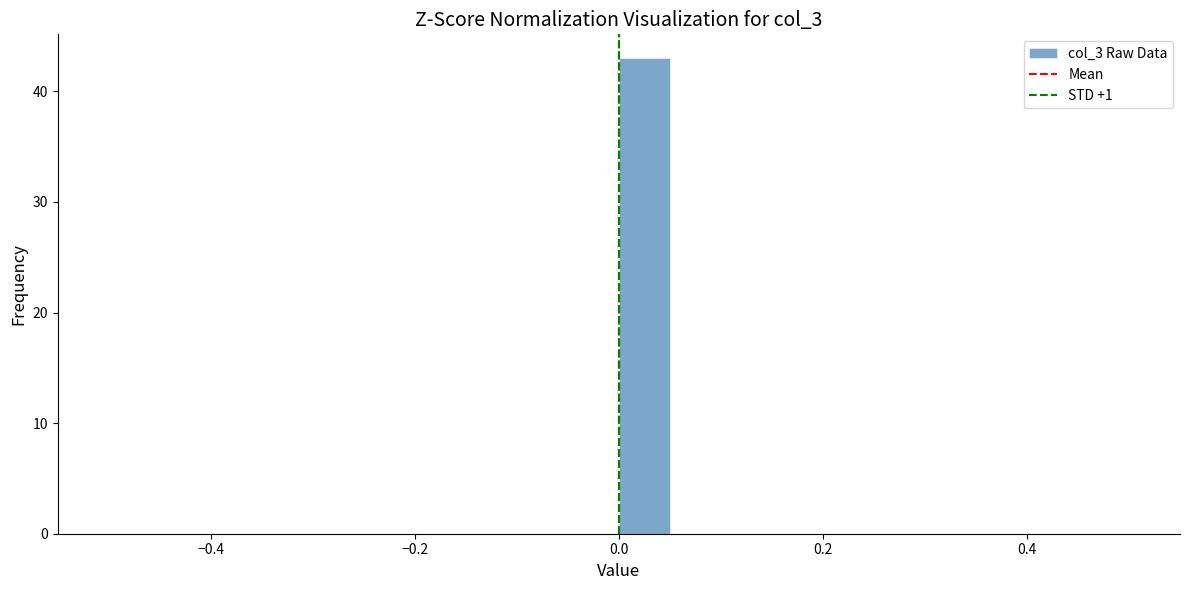

Around what value on the x-axis is the tallest bar? Give the approximate position of its centre, as read against the axis.

0.02